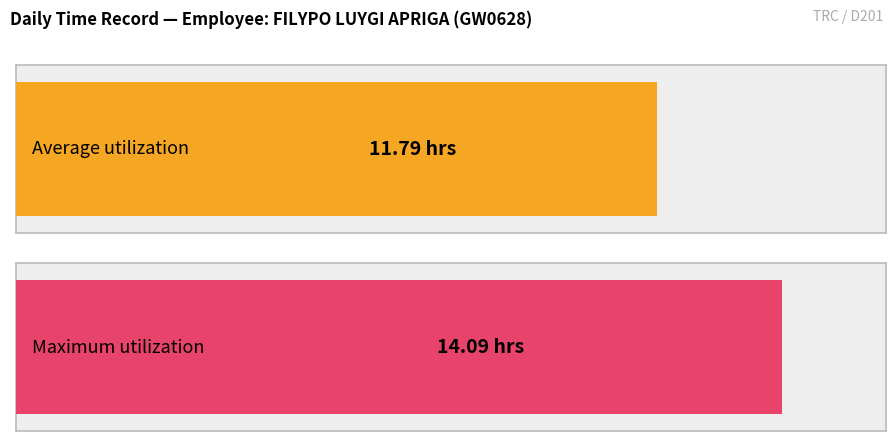

How many distinct data groups are displayed?

1